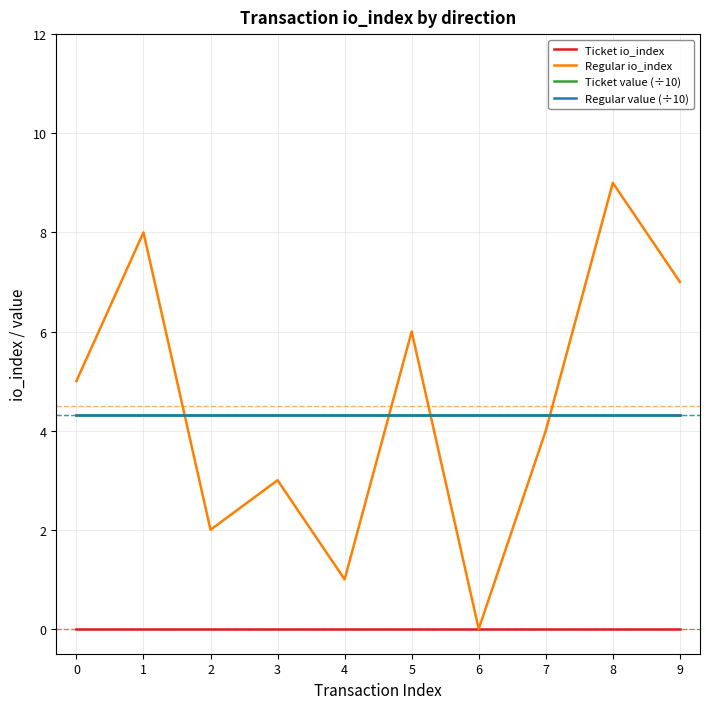

What is the sum of all Regular io_index values?

45.0